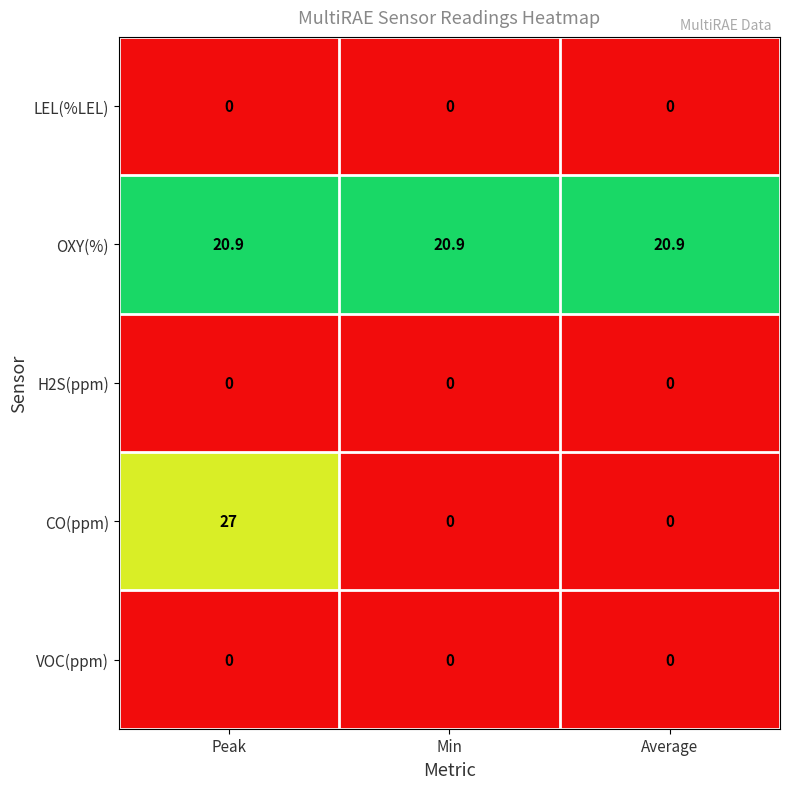

Reading left to right, list all the values displayed in this chart.

LEL(%LEL): Peak=0.0	Min=0.0	Average=0.0
OXY(%): Peak=20.9	Min=20.9	Average=20.9
H2S(ppm): Peak=0.0	Min=0.0	Average=0.0
CO(ppm): Peak=27.0	Min=0.0	Average=0.0
VOC(ppm): Peak=0.0	Min=0.0	Average=0.0